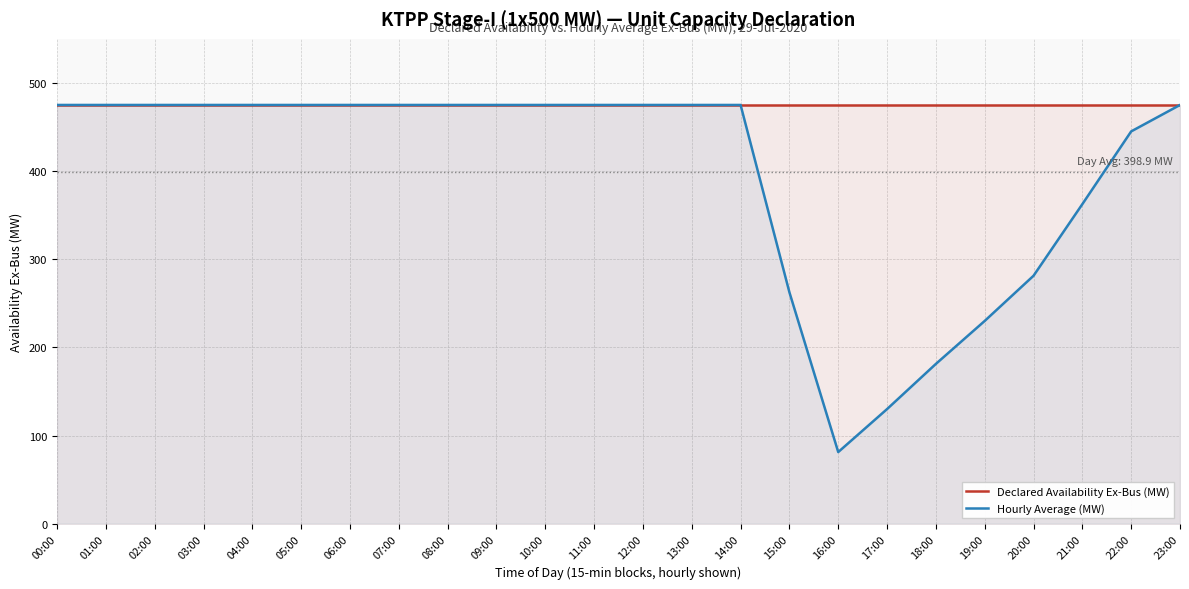

What is the value of the Hourly Average (MW) point at the 9th from the left?

475.0